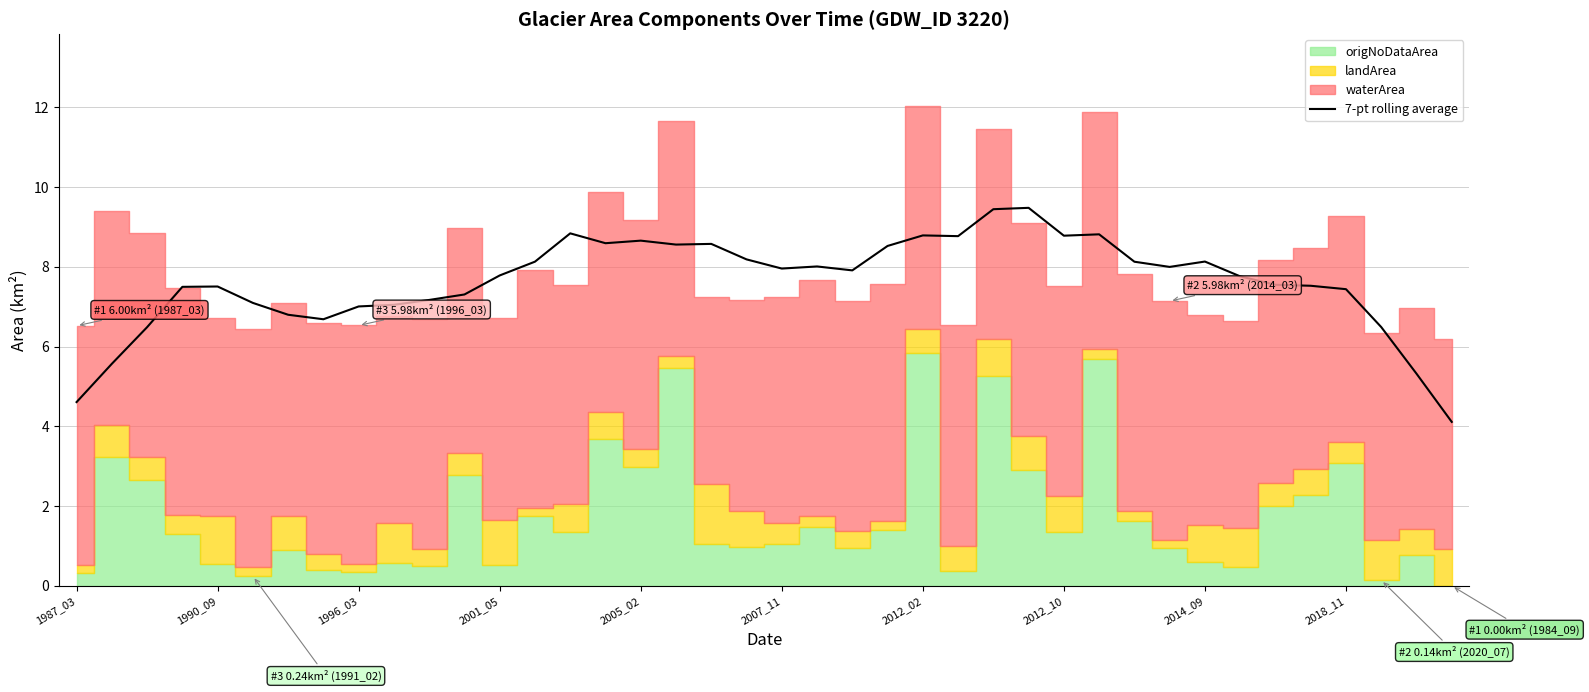

What position from the left is 35?

36